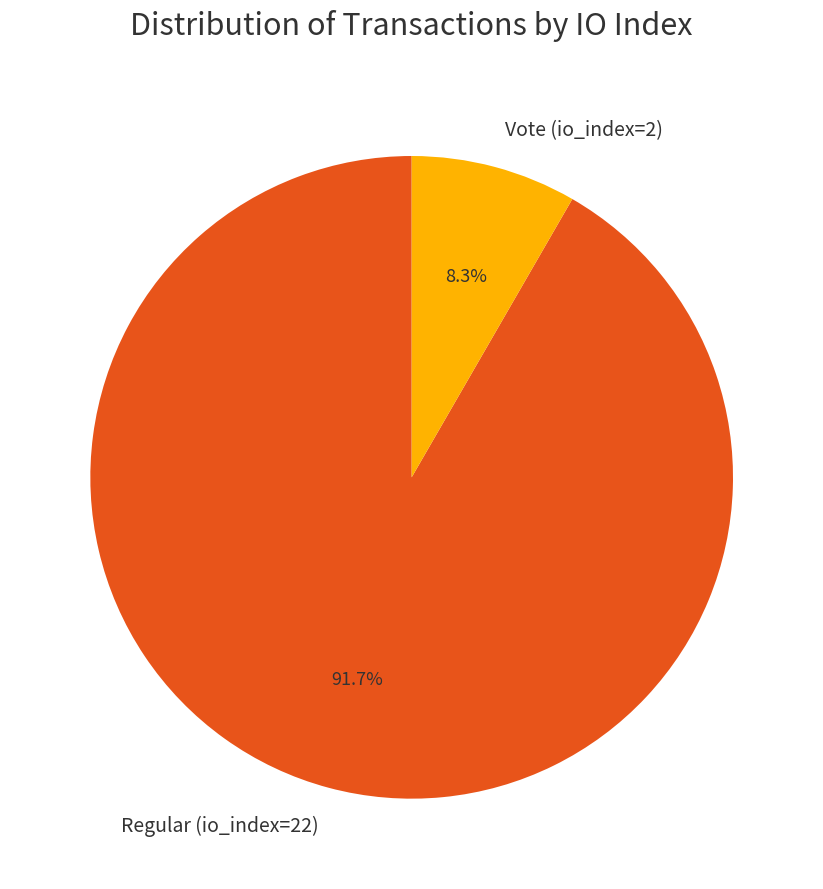

Does Regular (io_index=22) account for over 50% of the chart?

Yes